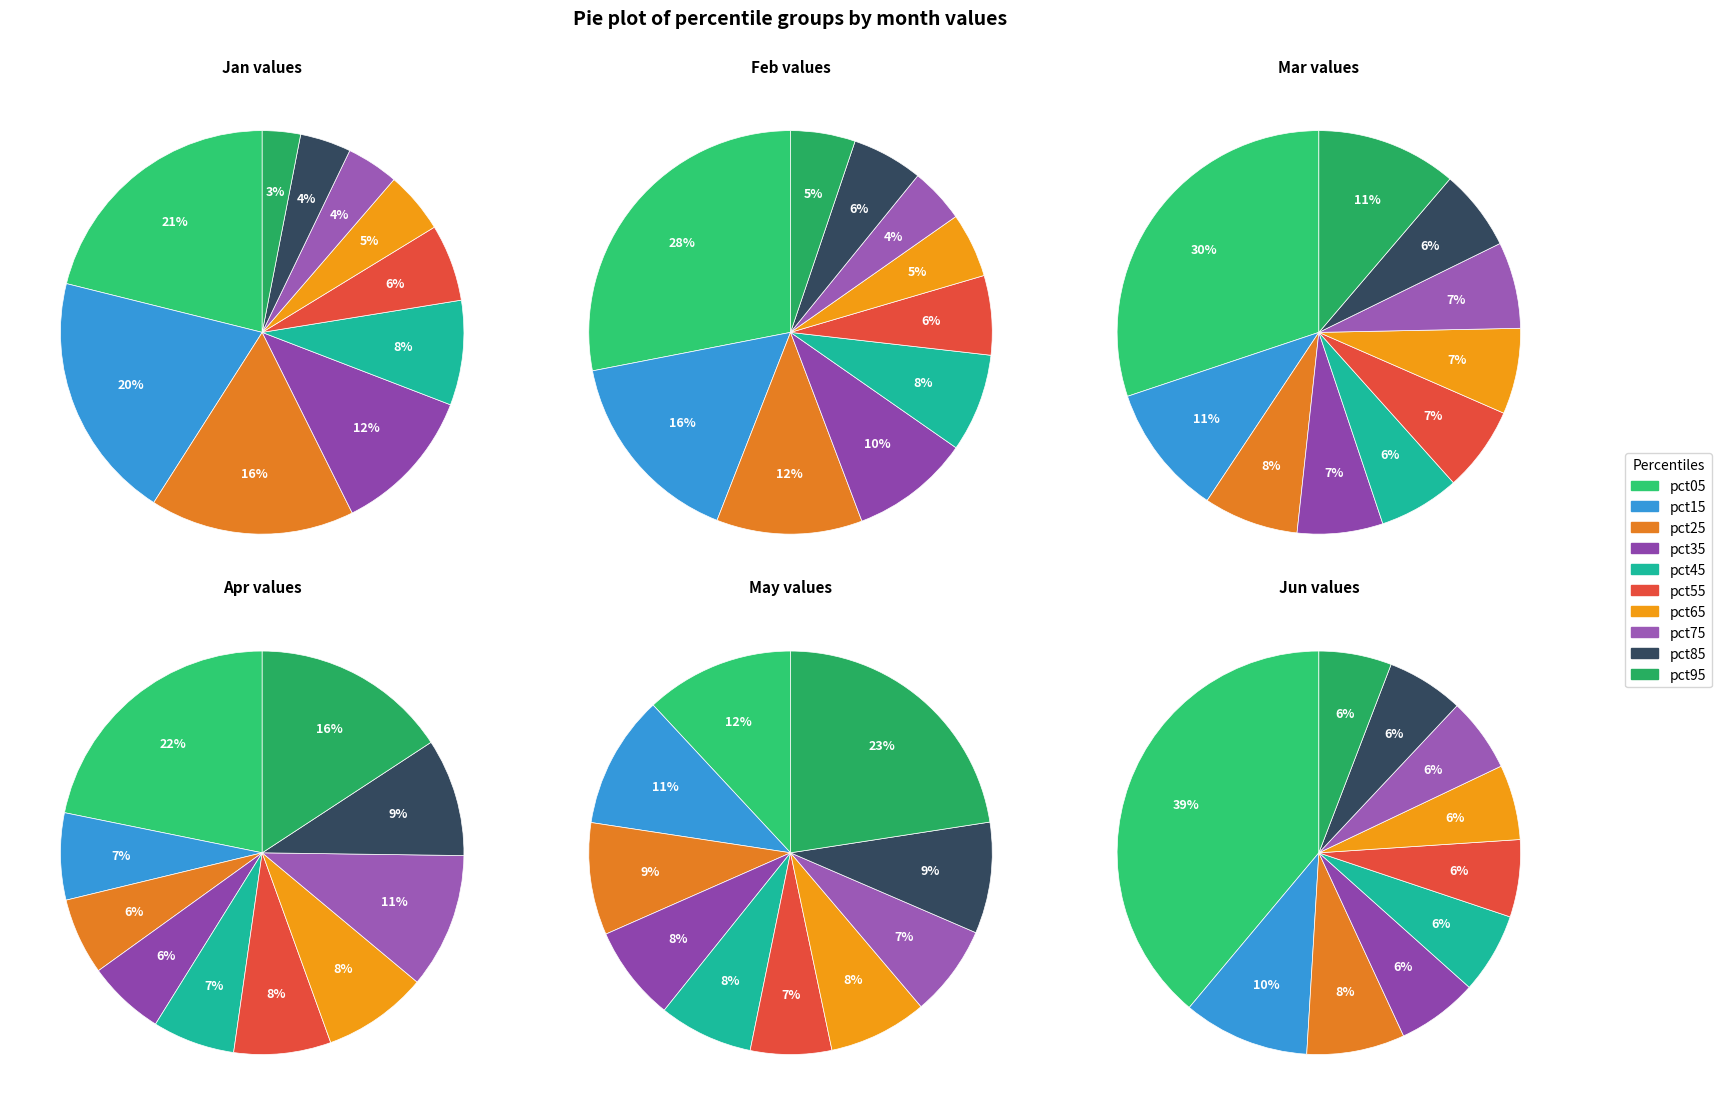

To the nearest percent, what is the average slice percentage?

10%